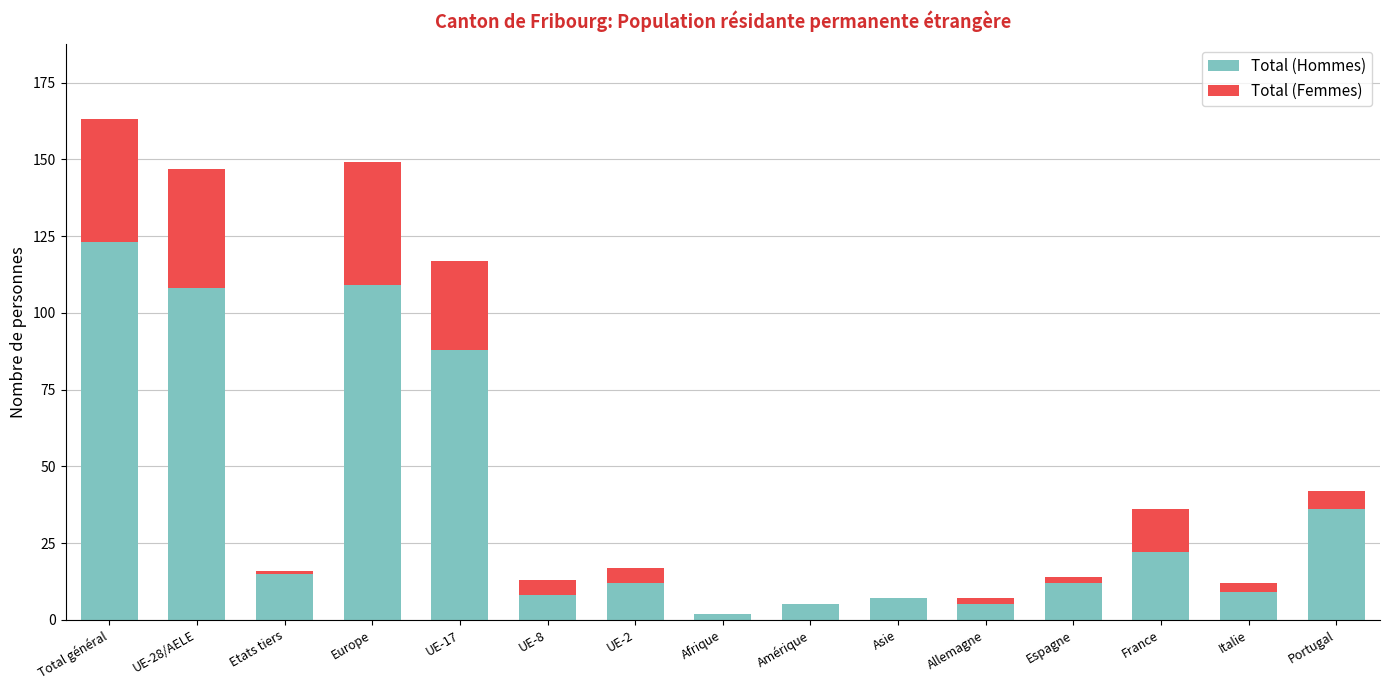

The value of Total (Hommes) at UE-17 is 88. True or false?

True